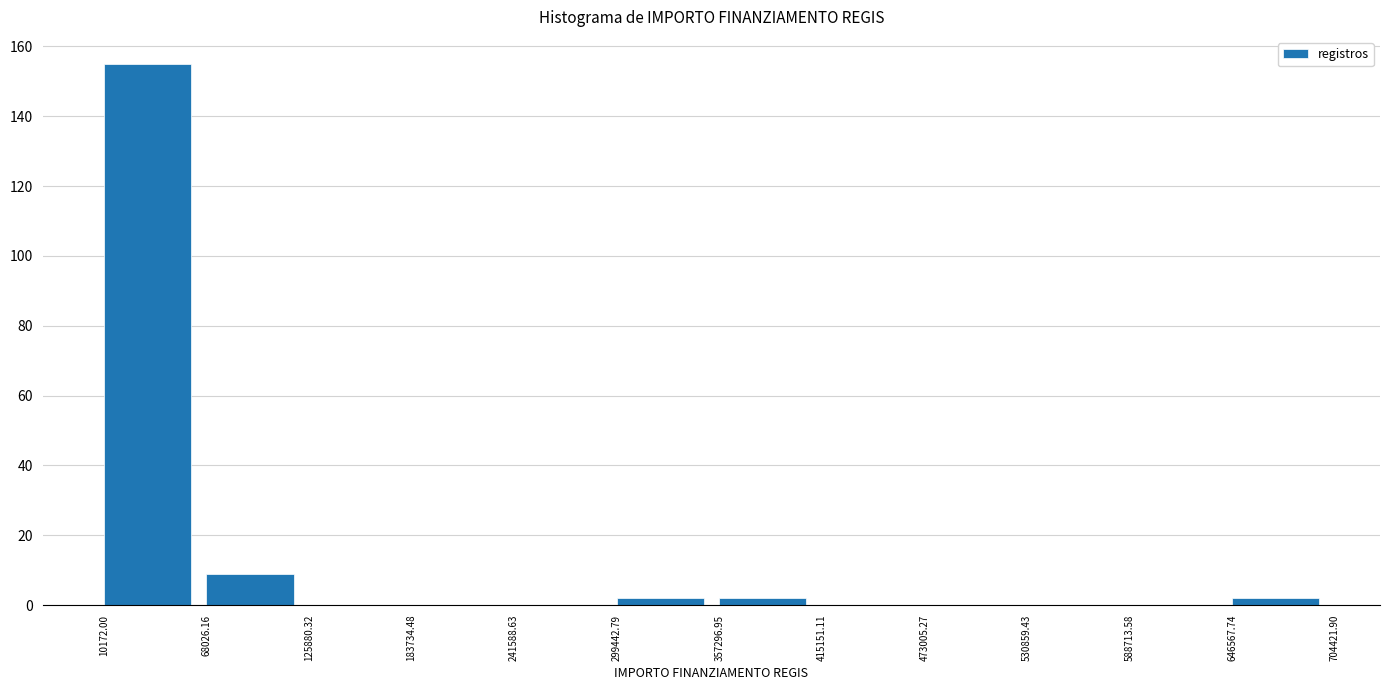

Which range on the x-axis has the tallest bar?

10172.00 to 68026.16